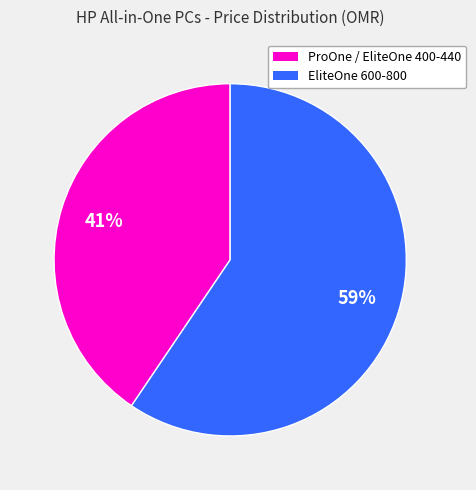

How many segments does this pie chart have?

2